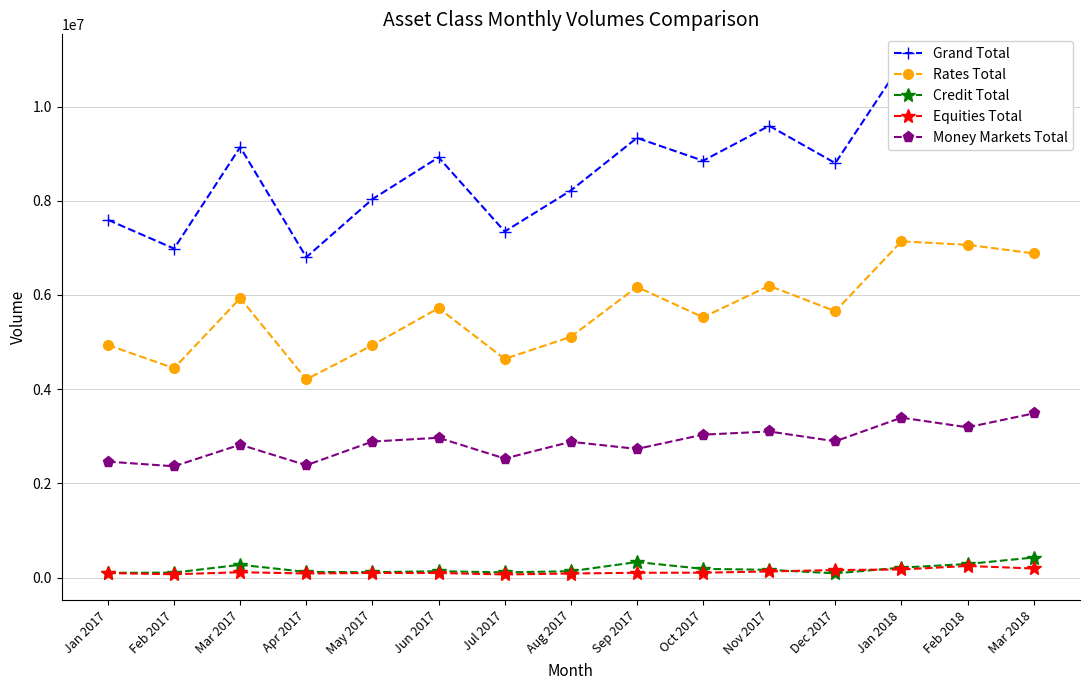

What is the difference between the highest and lowest values at Jan 2017?

7499117